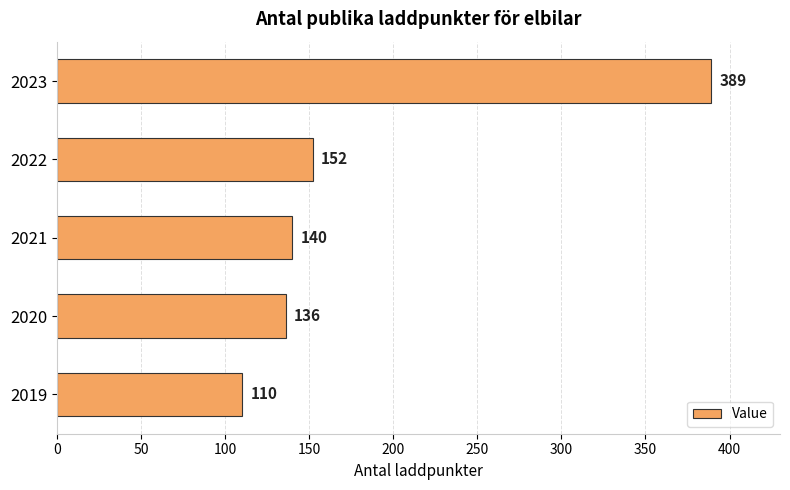

What is the difference between the maximum and minimum values?

279